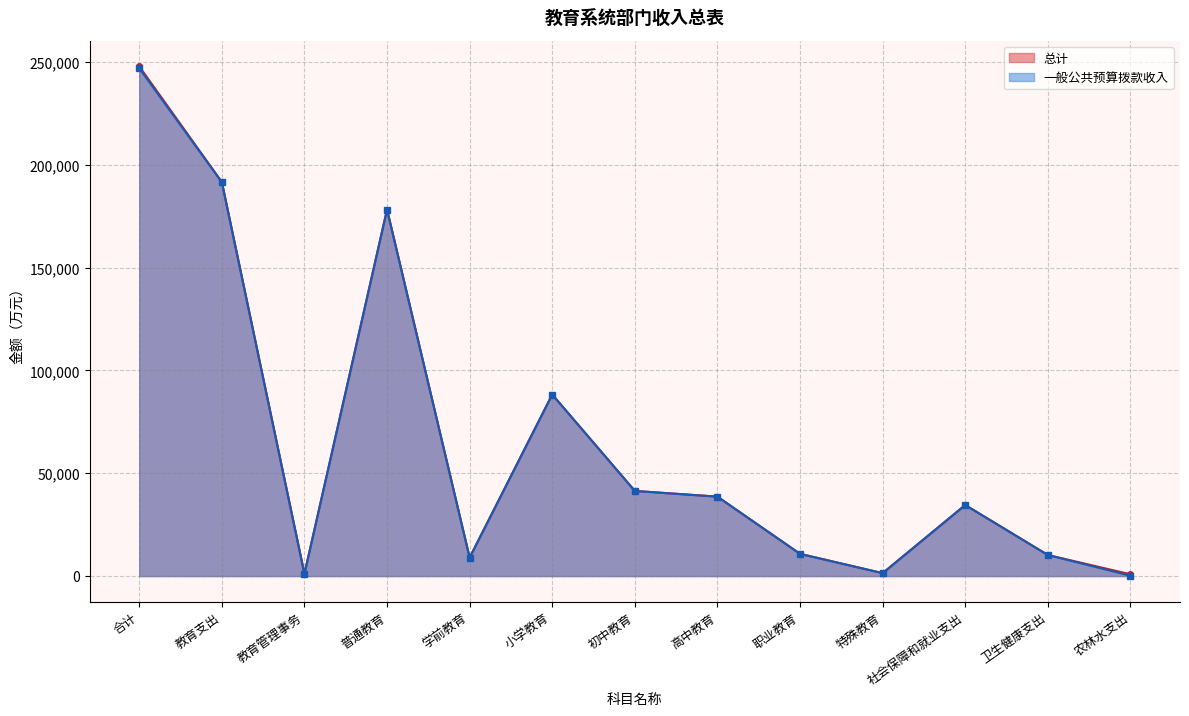

What is the difference between the maximum and minimum values in the 一般公共预算拨款收入 series?

246883.9